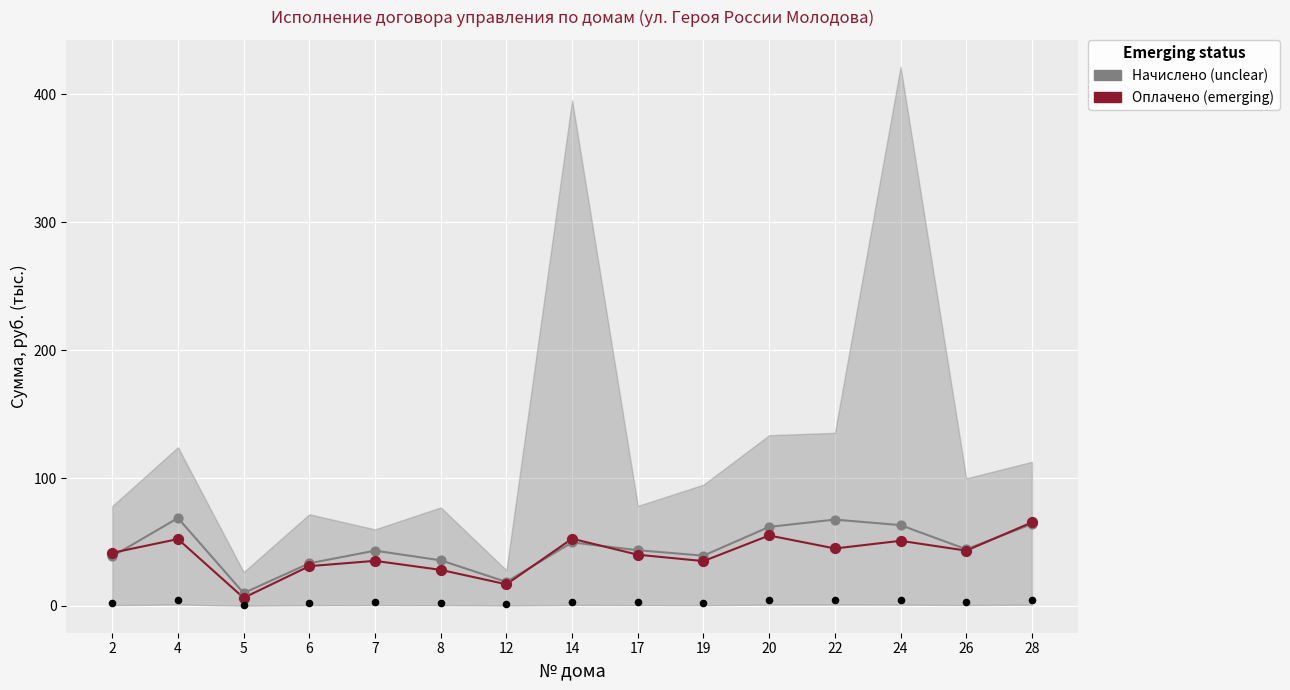

Which series reaches the maximum Y coordinate?

Начислено (unclear)